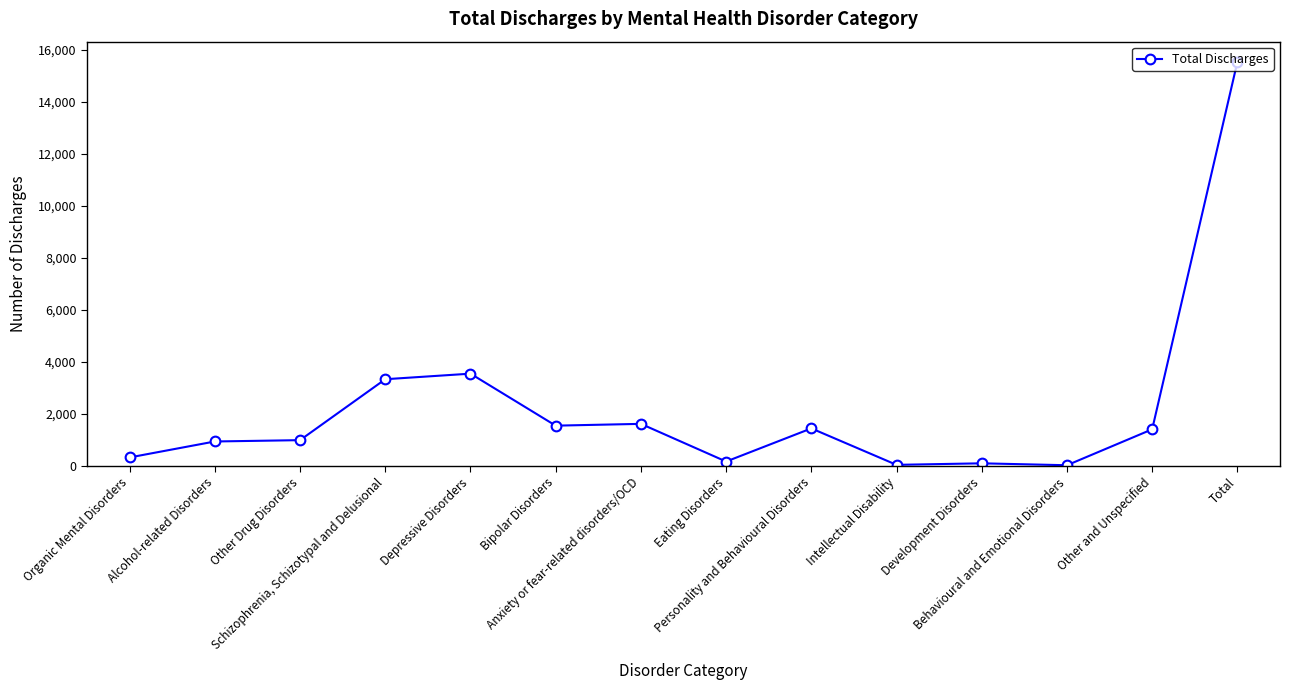

What is the smallest value displayed?

30